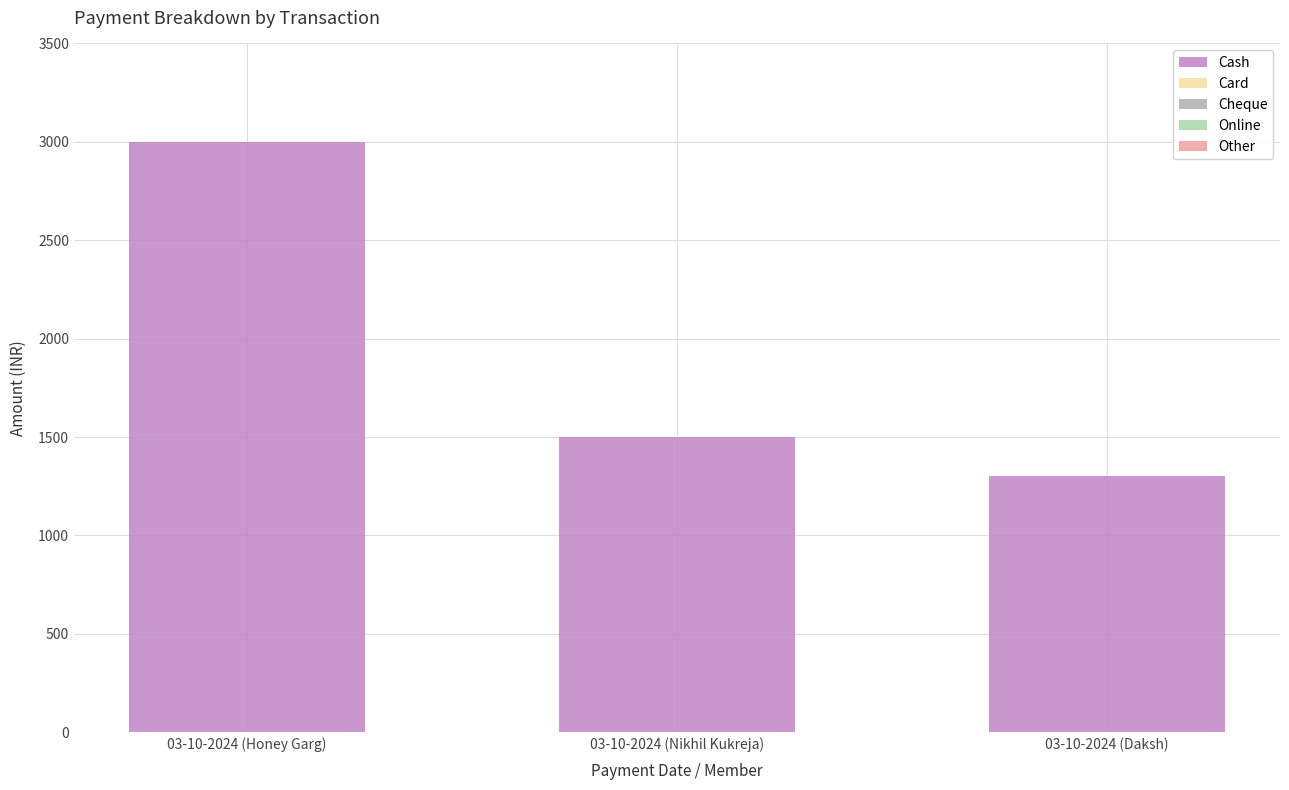

What is the change in value from 03-10-2024 (Nikhil Kukreja) to 03-10-2024 (Daksh)?

-200